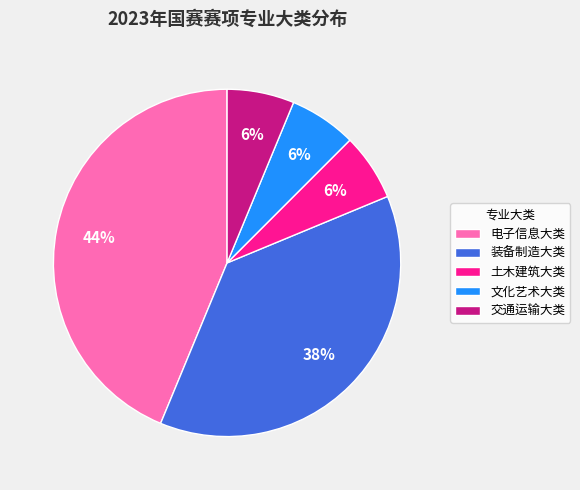

Is it true that 装备制造大类 is 43% of the pie?

False